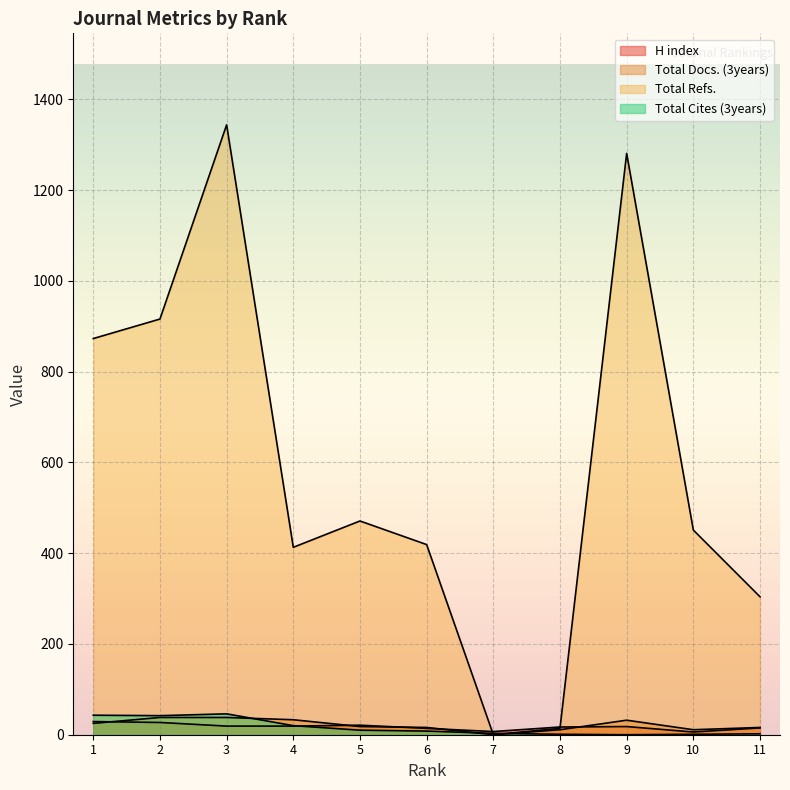

True or false: H index has a value of 13 at 3.

False